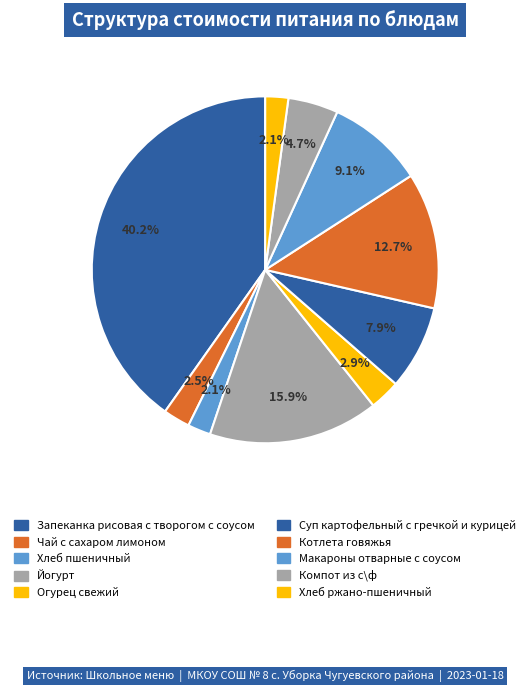

To the nearest percent, what is the difference between the Хлеб ржано-пшеничный and Компот из с\ф slice percentages?

3%